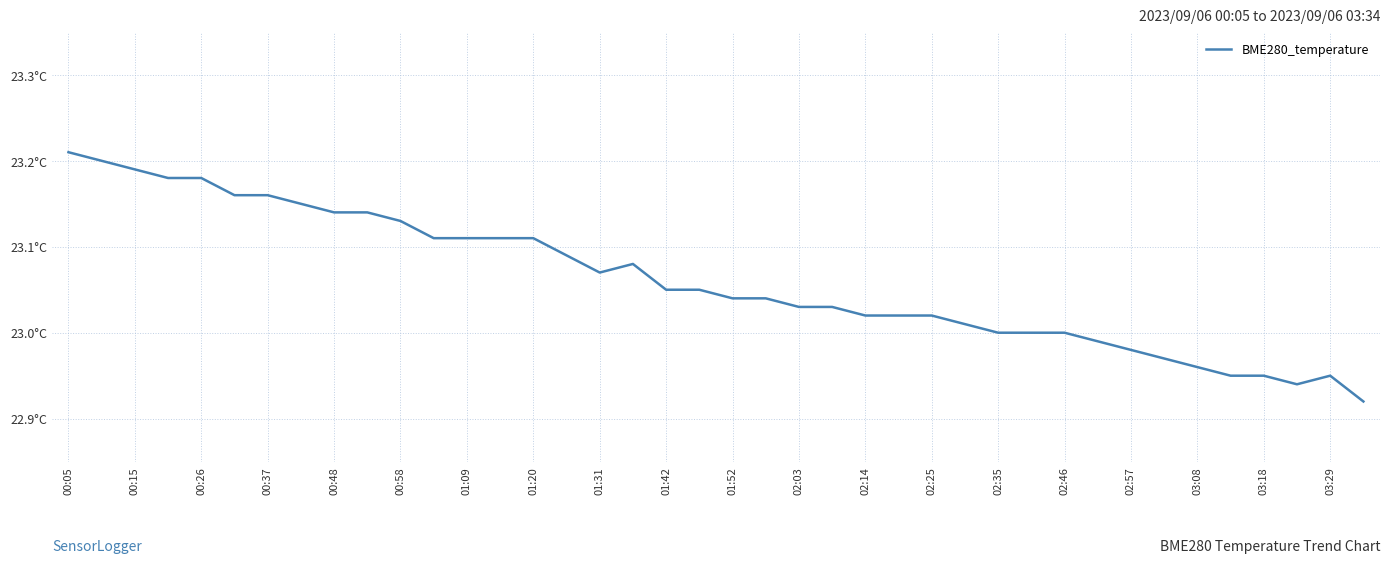

Reading left to right, what are all the values shown in this chart?

23.2	23.2	23.2	23.2	23.2	23.2	23.2	23.1	23.1	23.1	23.1	23.1	23.1	23.1	23.1	23.1	23.1	23.1	23.1	23.1	23.0	23.0	23.0	23.0	23.0	23.0	23.0	23.0	23.0	23.0	23.0	23.0	23.0	23.0	23.0	22.9	22.9	22.9	22.9	22.9